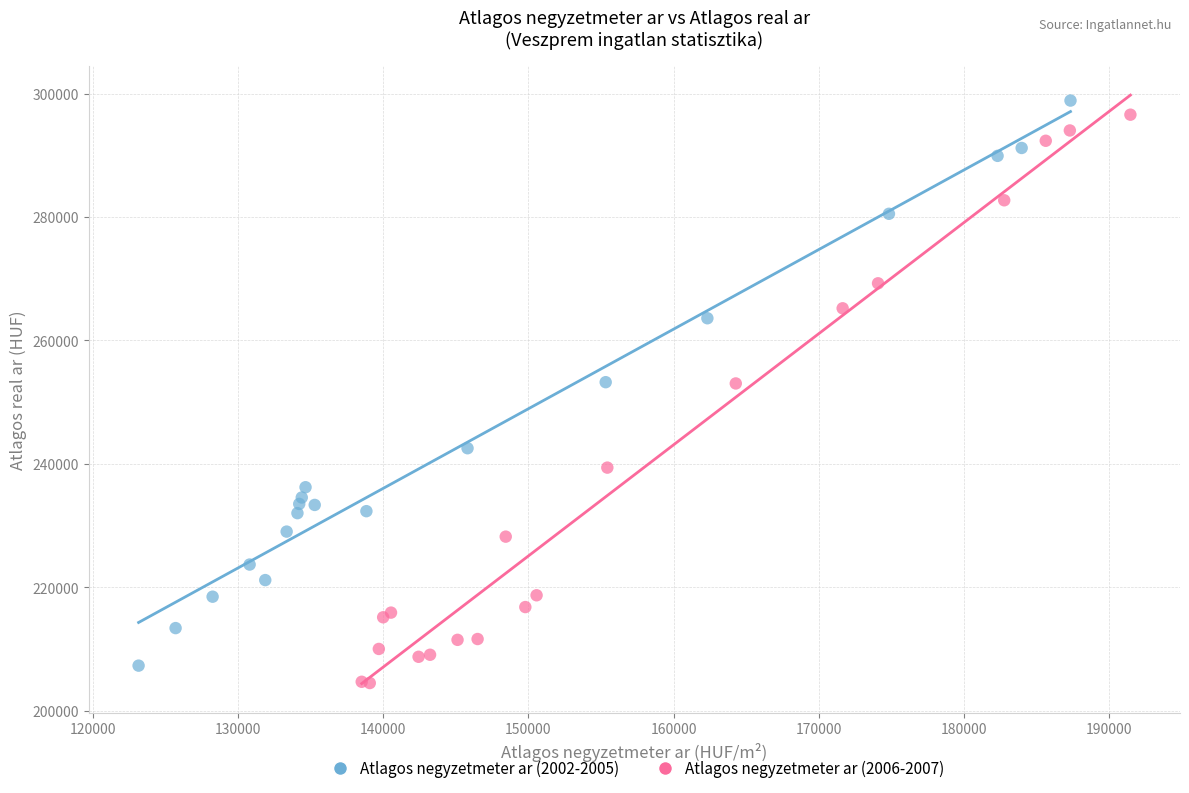

What are all the series names shown in the legend?

Atlagos negyzetmeter ar (2002-2005), Atlagos negyzetmeter ar (2006-2007)